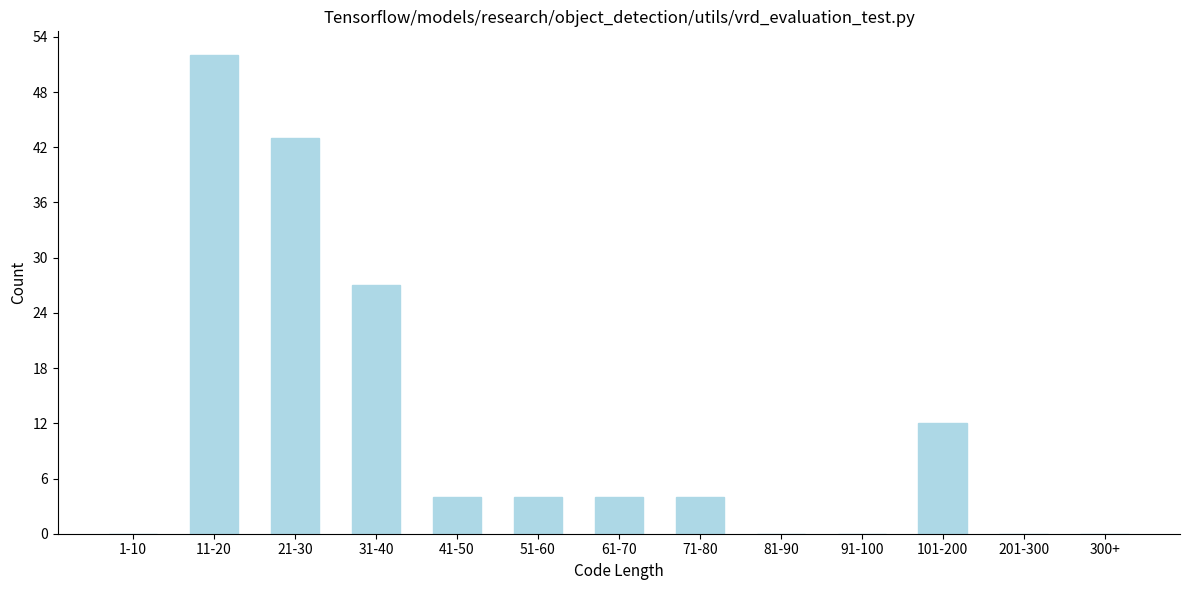

Reading left to right, extract all data points from this chart.

1-10=0	11-20=52	21-30=43	31-40=27	41-50=4	51-60=4	61-70=4	71-80=4	81-90=0	91-100=0	101-200=12	201-300=0	300+=0